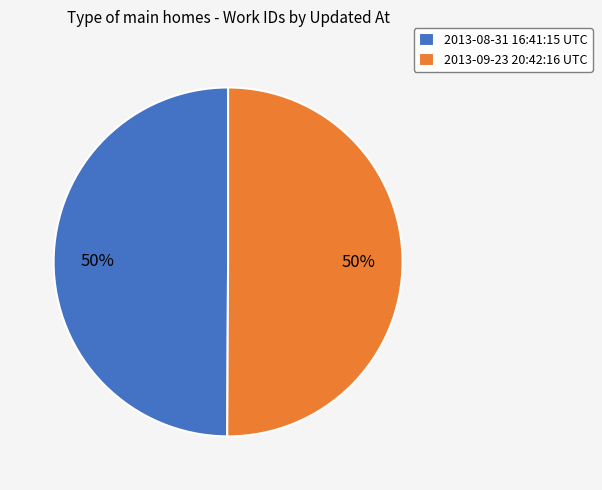

Do 2013-09-23 20:42:16 UTC and 2013-08-31 16:41:15 UTC together represent more than half of the pie?

Yes